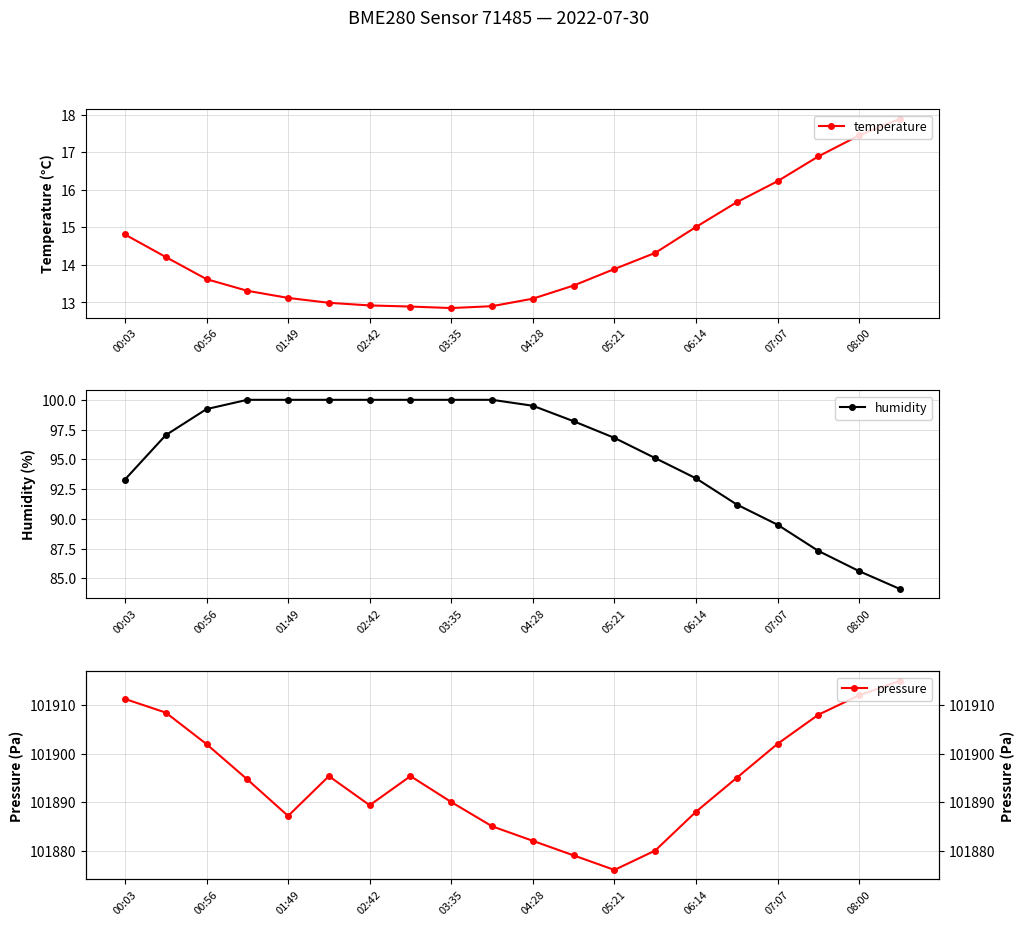

What is the highest value of the temperature series?

17.9